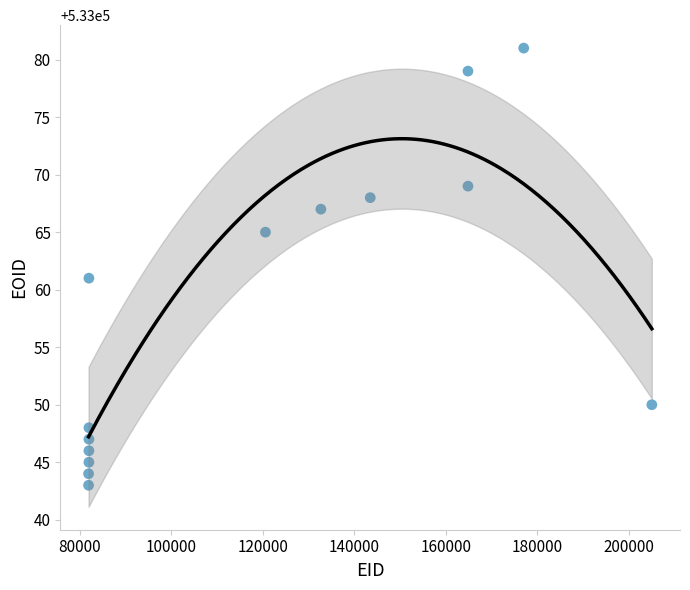

What is the range of Y values (max minus min)?

38